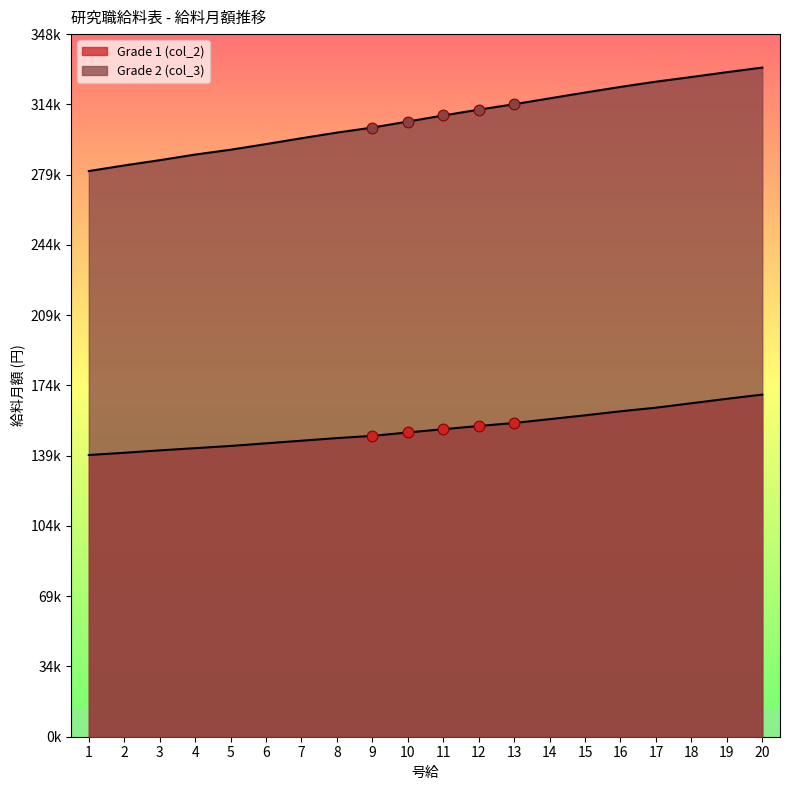

Which series has the largest Y range (max minus min)?

Grade 2 (col_3)